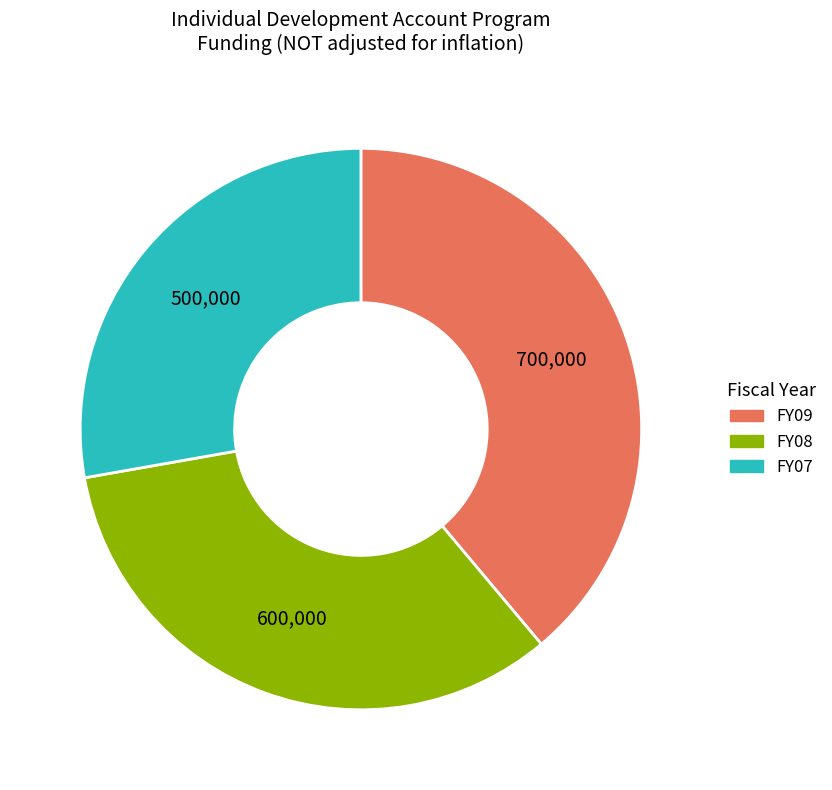

Approximately how many times larger is the value at FY09 compared to FY08?

1.2